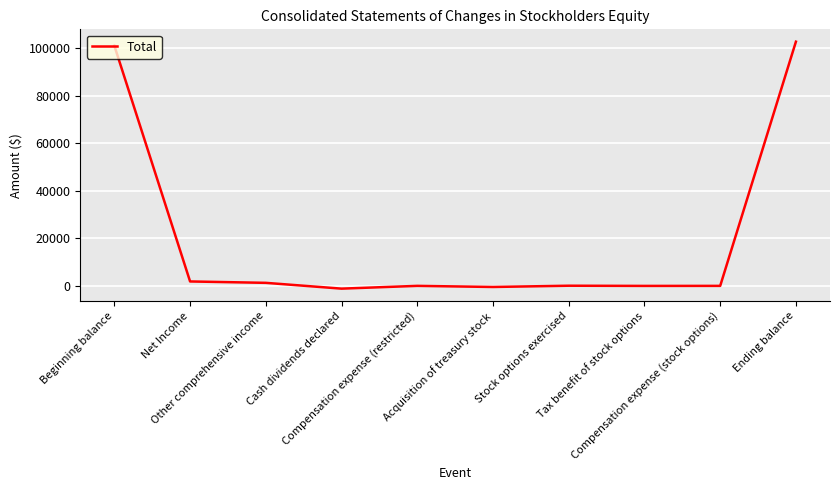

What is the change in value from Cash dividends declared to Compensation expense (restricted)?

+1167